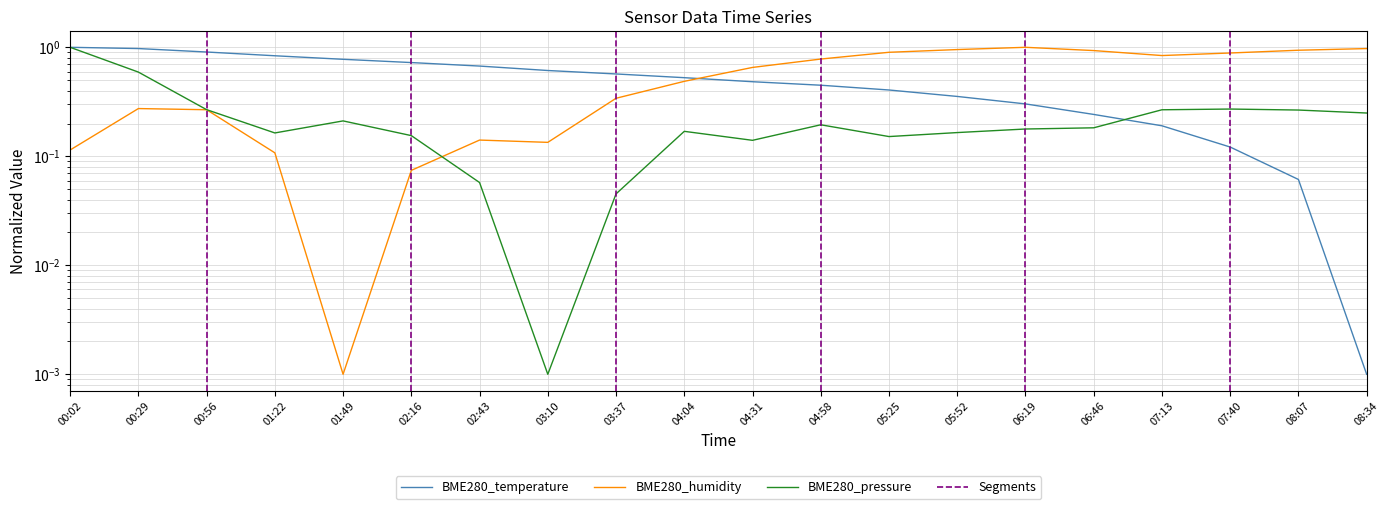

Between 01:49 and 02:43, which series saw the biggest shift?

BME280_pressure